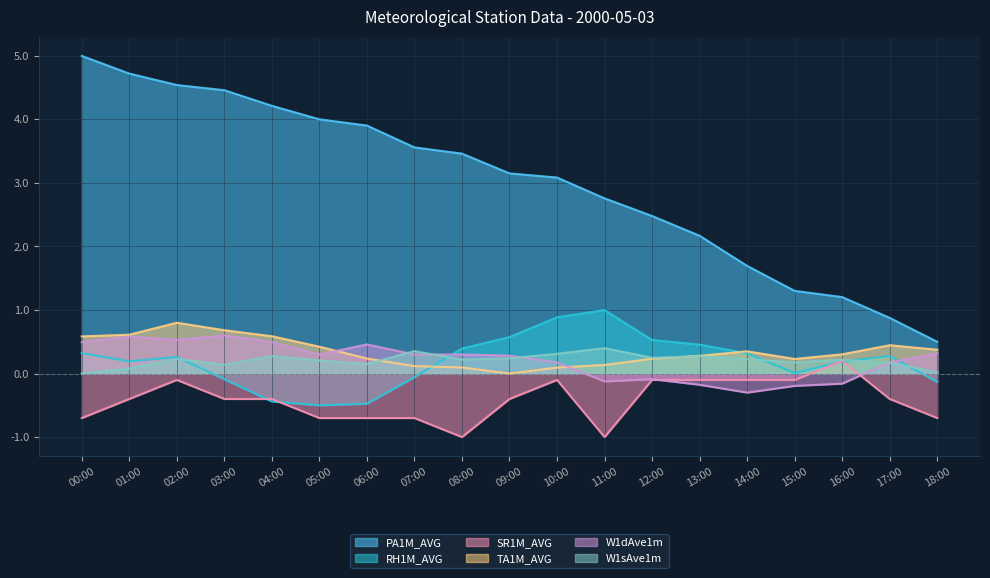

At which category does W1dAve1m reach its first local valley?

02:00